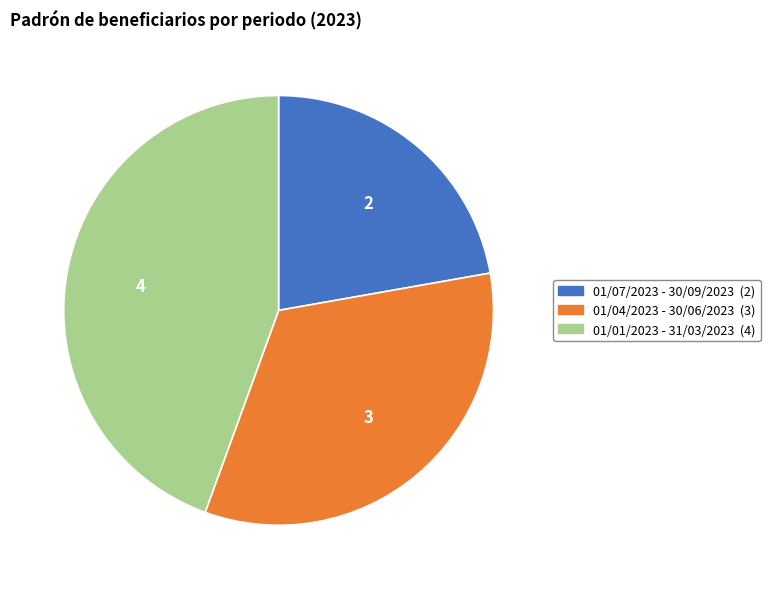

Approximately how many times larger is the value at 01/01/2023 - 31/03/2023 compared to 01/07/2023 - 30/09/2023?

2.0